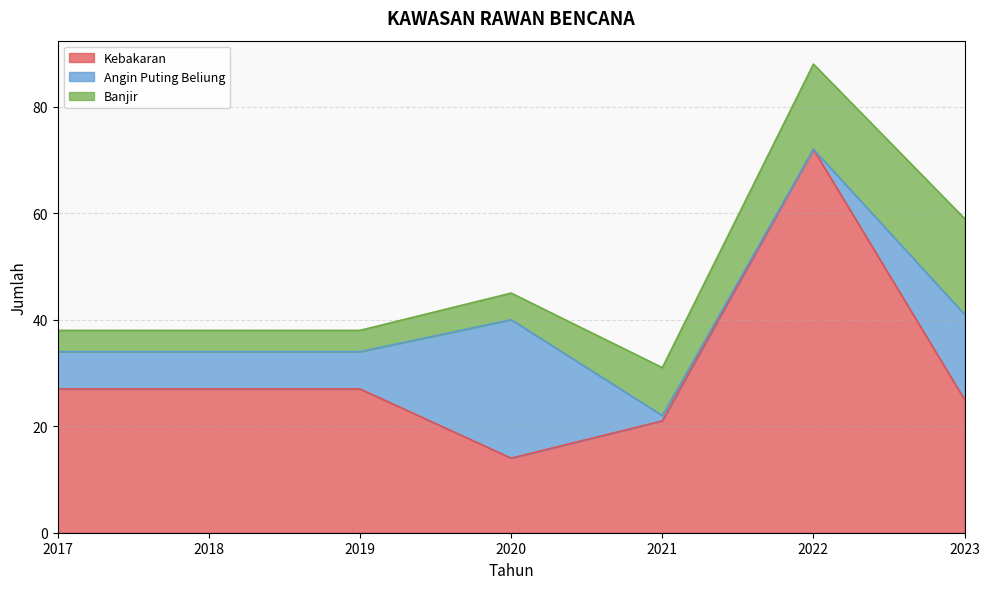

What is the value of the Angin Puting Beliung point at the 2nd from the left?

7